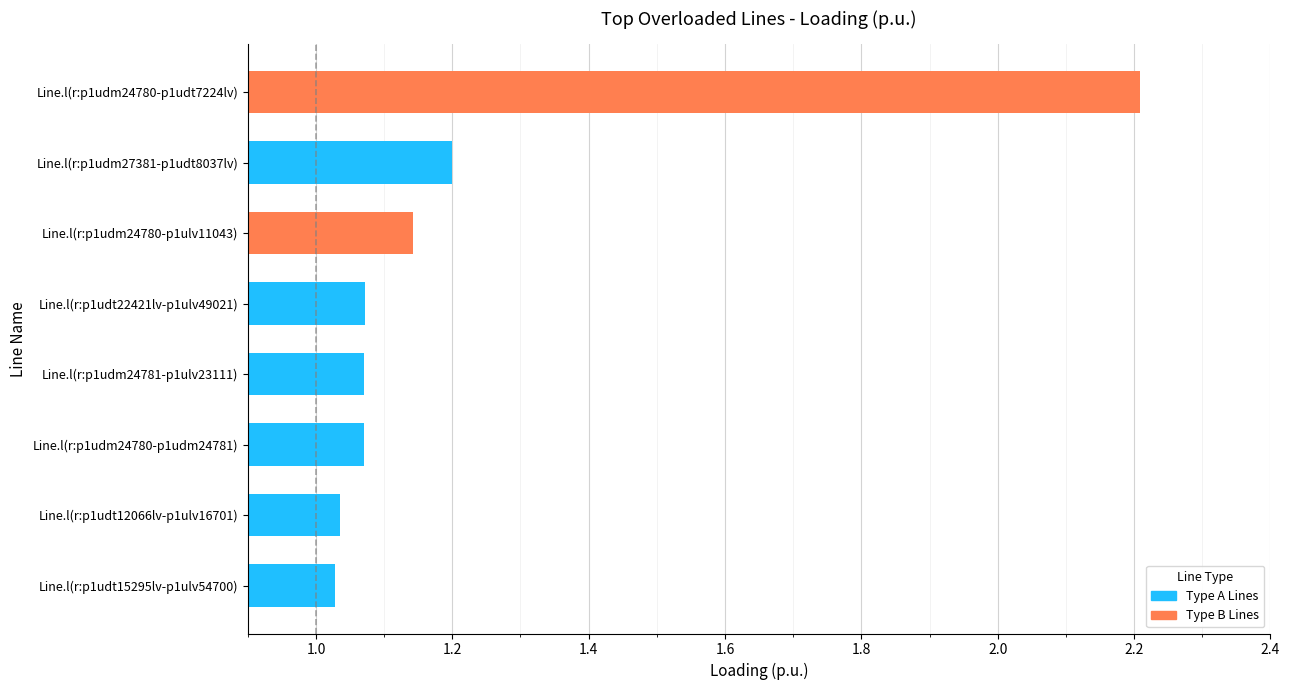

The chart shows a value of 2.2 at Line.l(r:p1udm24780-p1udt7224lv). True or false?

True